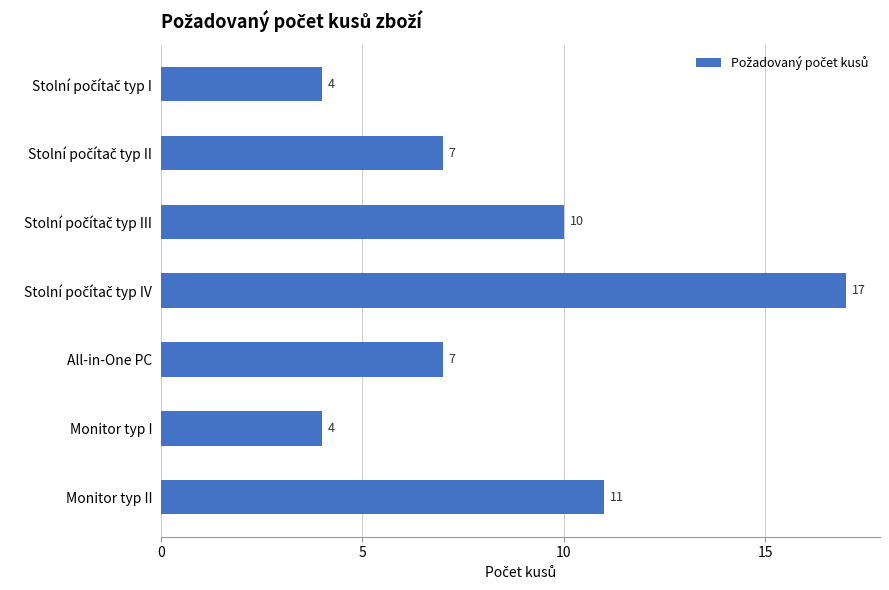

What is the label of the 3rd bar from the bottom?

All-in-One PC